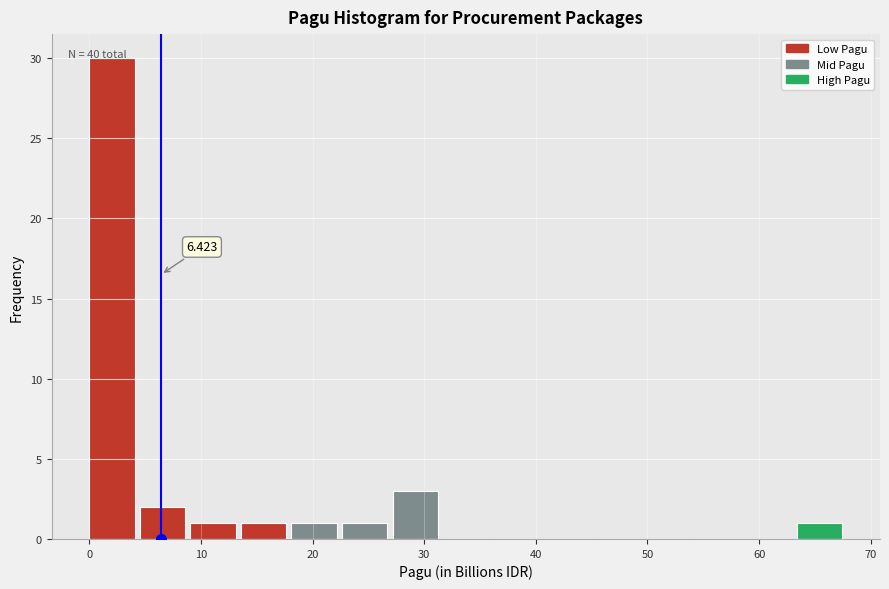

Which range on the x-axis has the tallest bar?

0 to 5